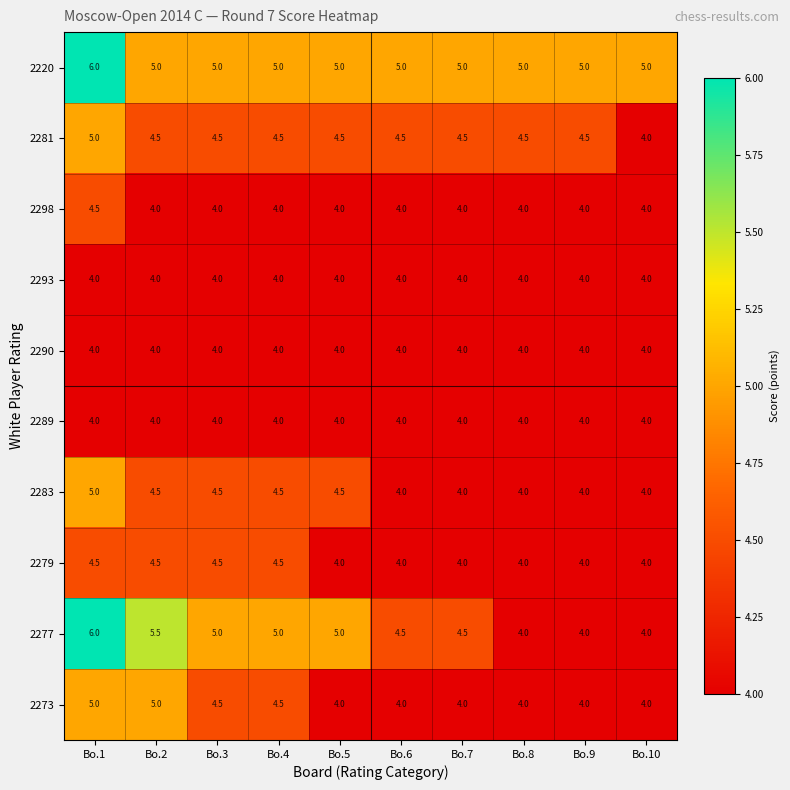

What is the sum of all 2220 values?

51.0